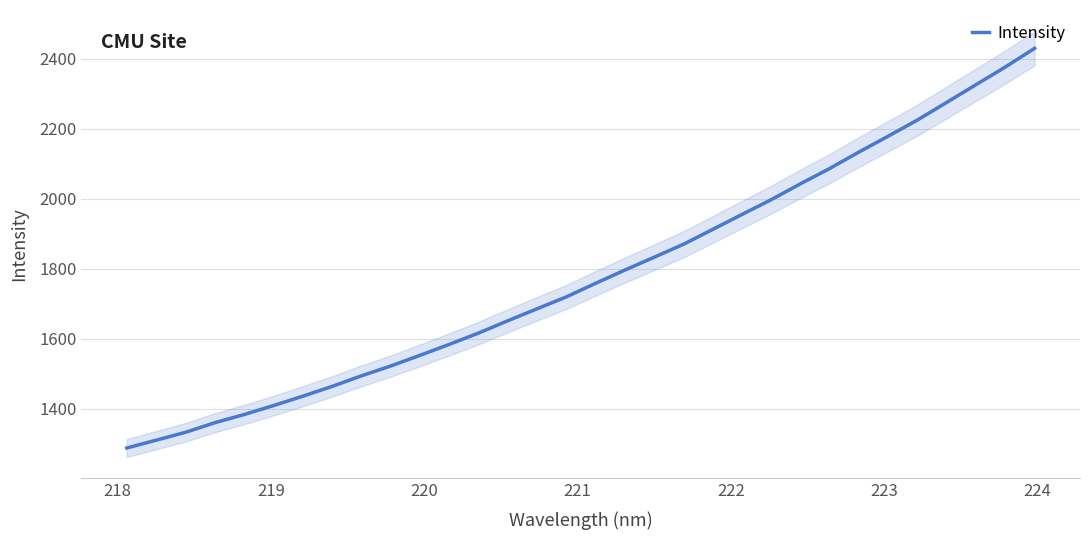

Count the number of categories in the chart.

32